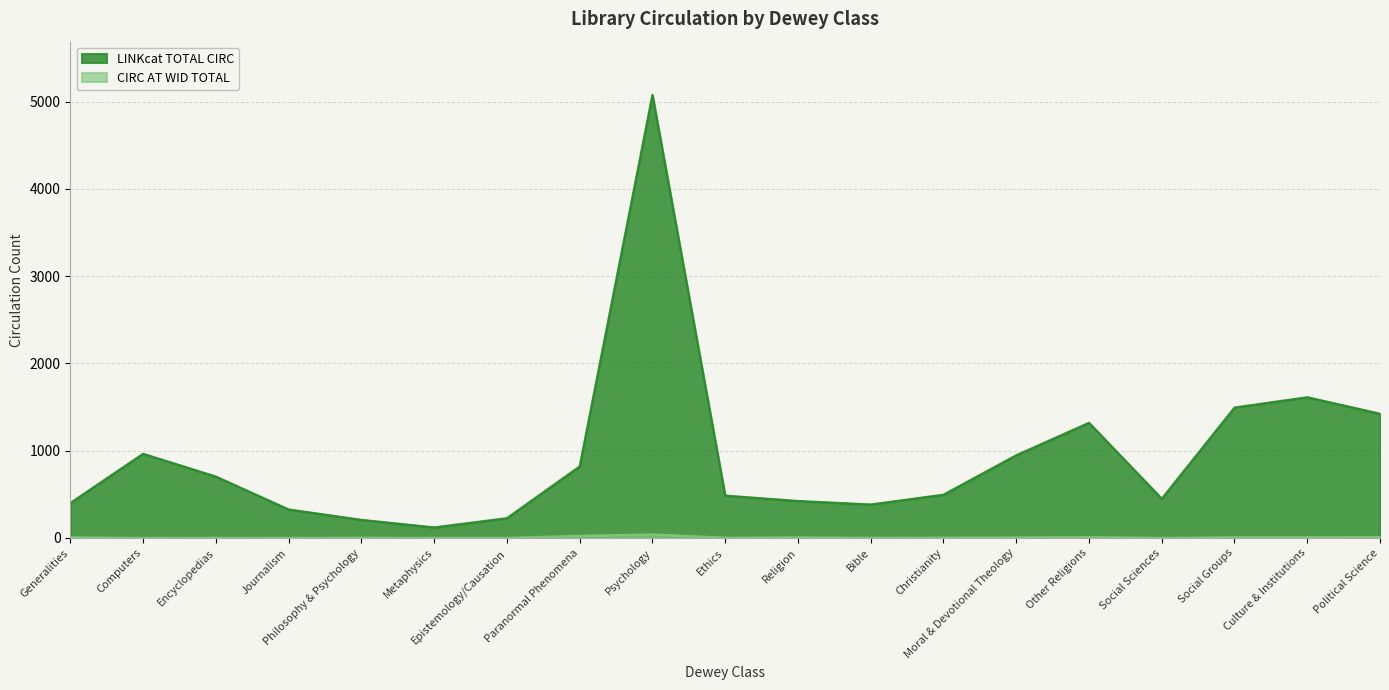

What is the average value of the LINKcat TOTAL CIRC series?

942